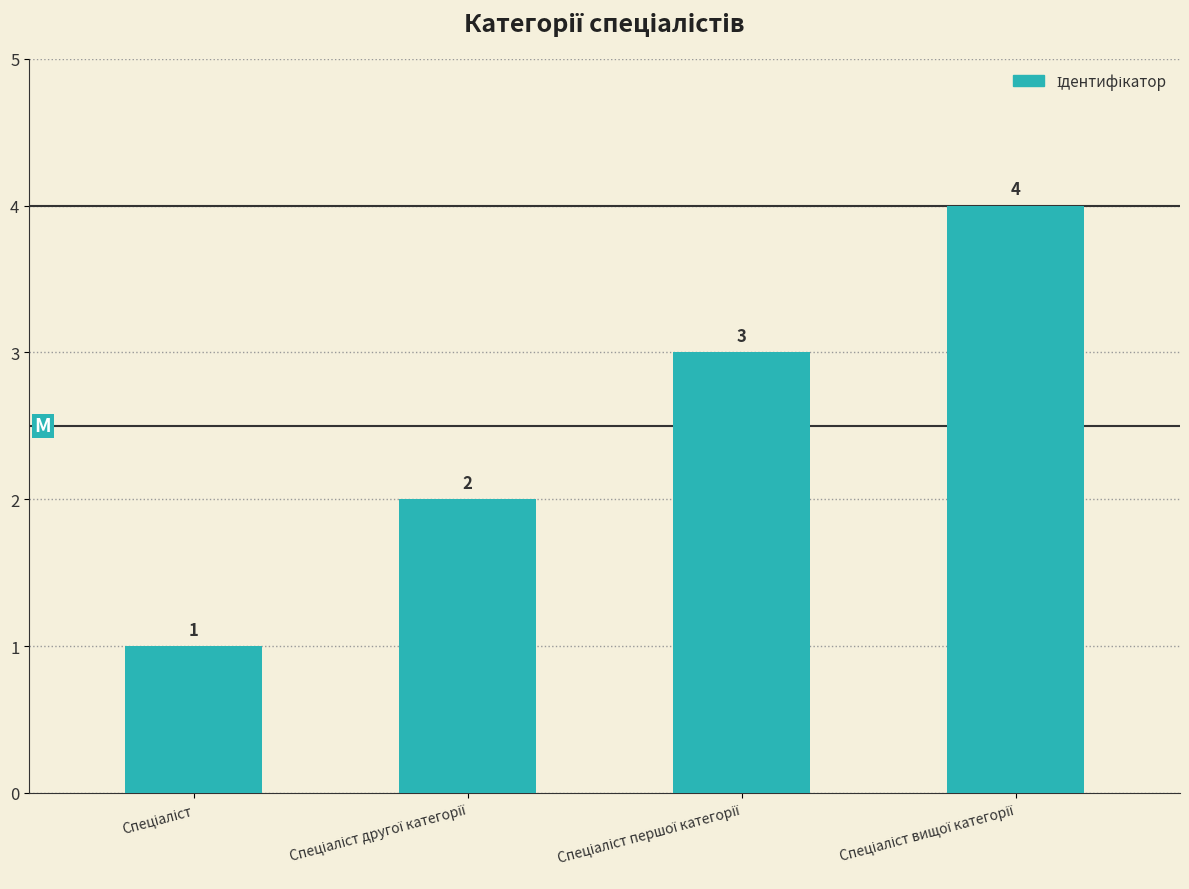

What is the value of the 3rd bar from the left?

3